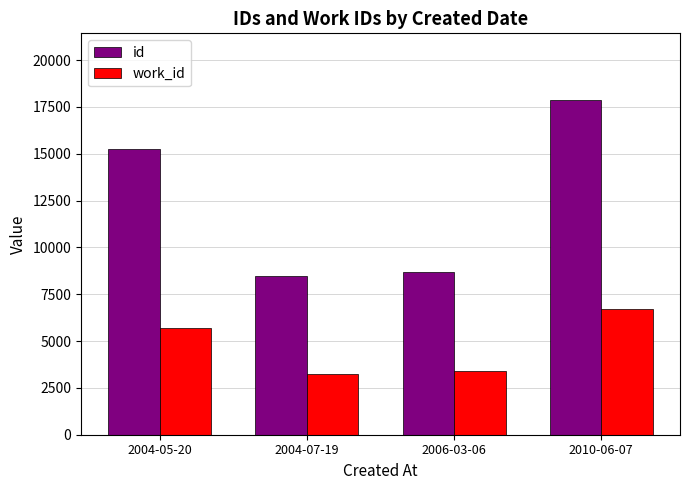

Reading left to right, extract all data points from this chart.

id: 15233	8466	8664	17858
work_id: 5709	3224	3384	6712